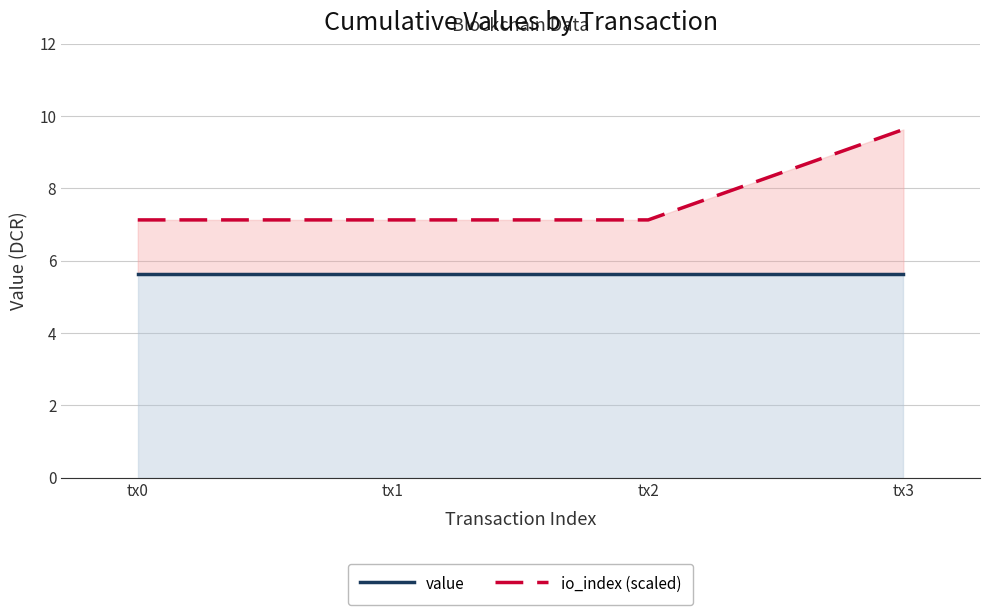

Where is value nearest to the value 5?

tx0